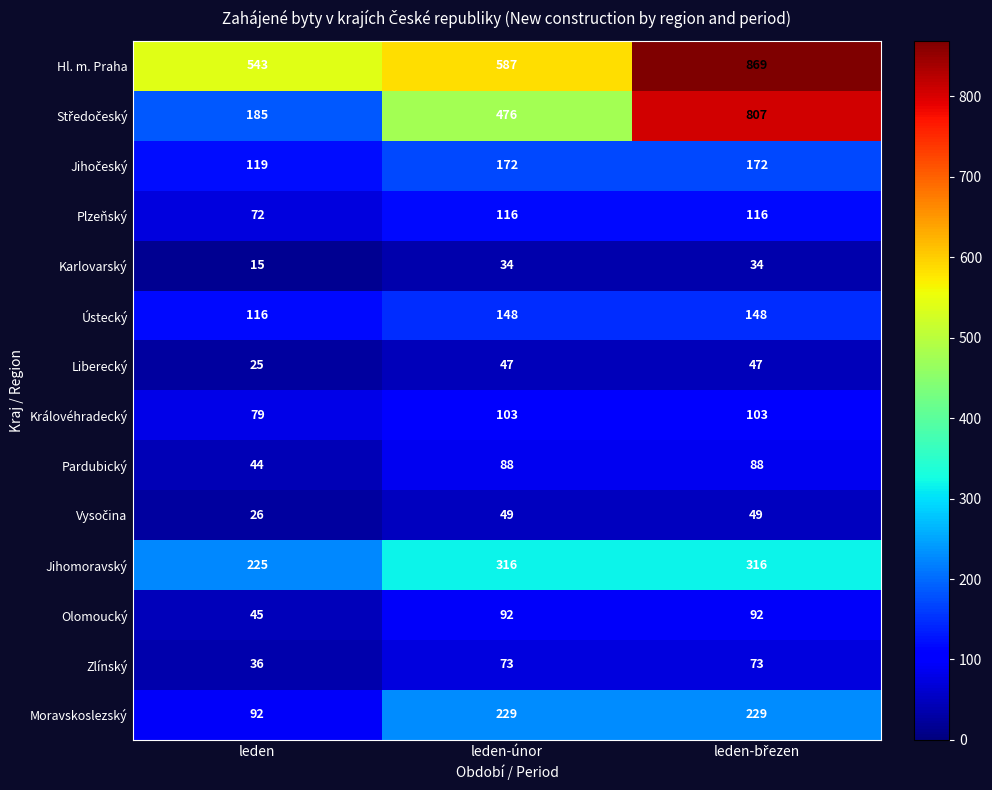

Where is Jihomoravský nearest to the value 270?

leden